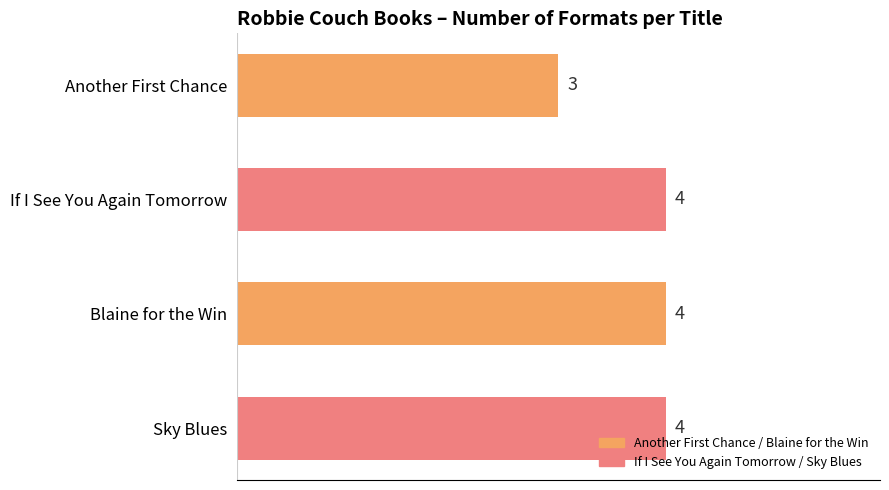

What is the difference between the second highest and minimum values?

1